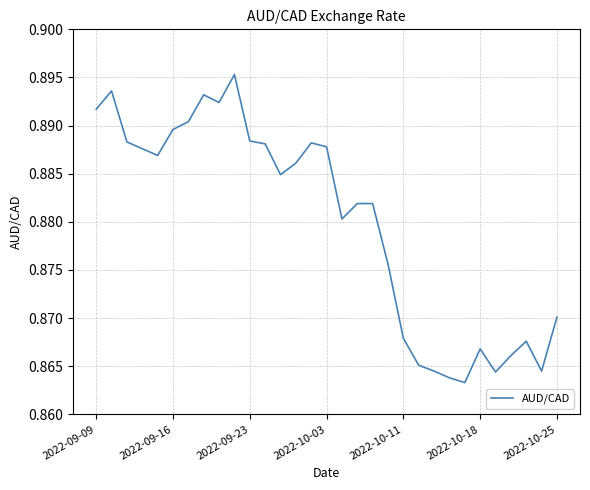

Does the chart display data point markers on the line(s)?

No